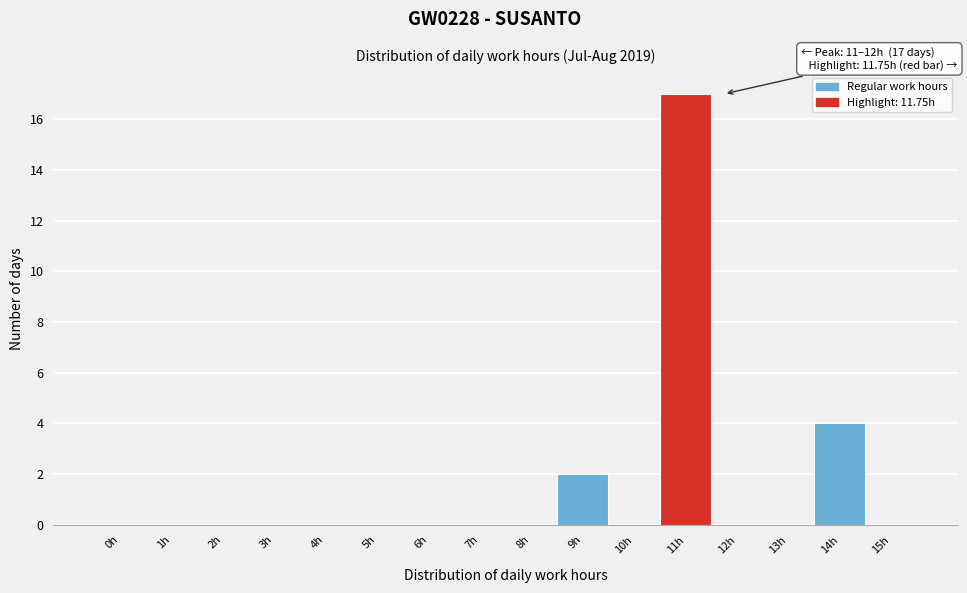

Reading left to right, extract all data points from this chart.

0h=0	1h=0	2h=0	3h=0	4h=0	5h=0	6h=0	7h=0	8h=0	9h=2	10h=0	11h=17	12h=0	13h=0	14h=4	15h=0